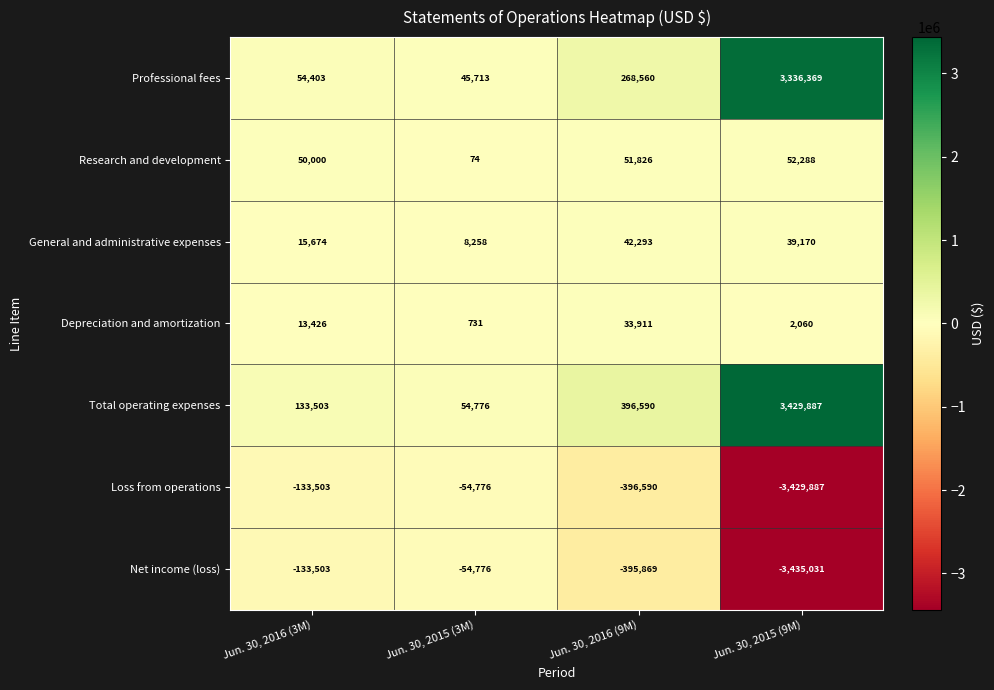

Rank the categories by Total operating expenses value from highest to lowest.

Jun. 30, 2015 (9M), Jun. 30, 2016 (9M), Jun. 30, 2016 (3M), Jun. 30, 2015 (3M)